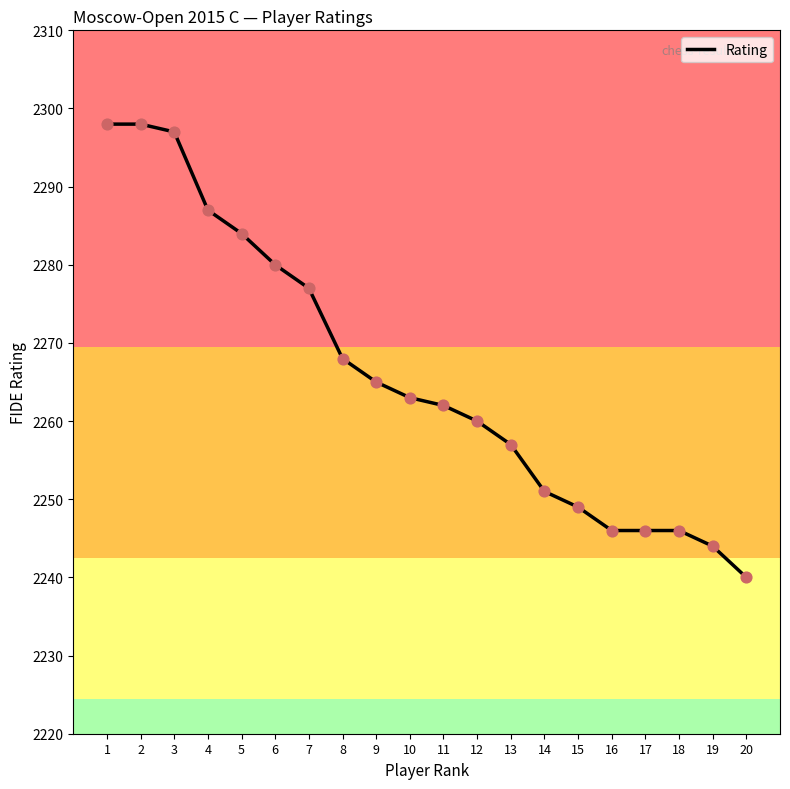

Between 4 and 14, which is larger?

4